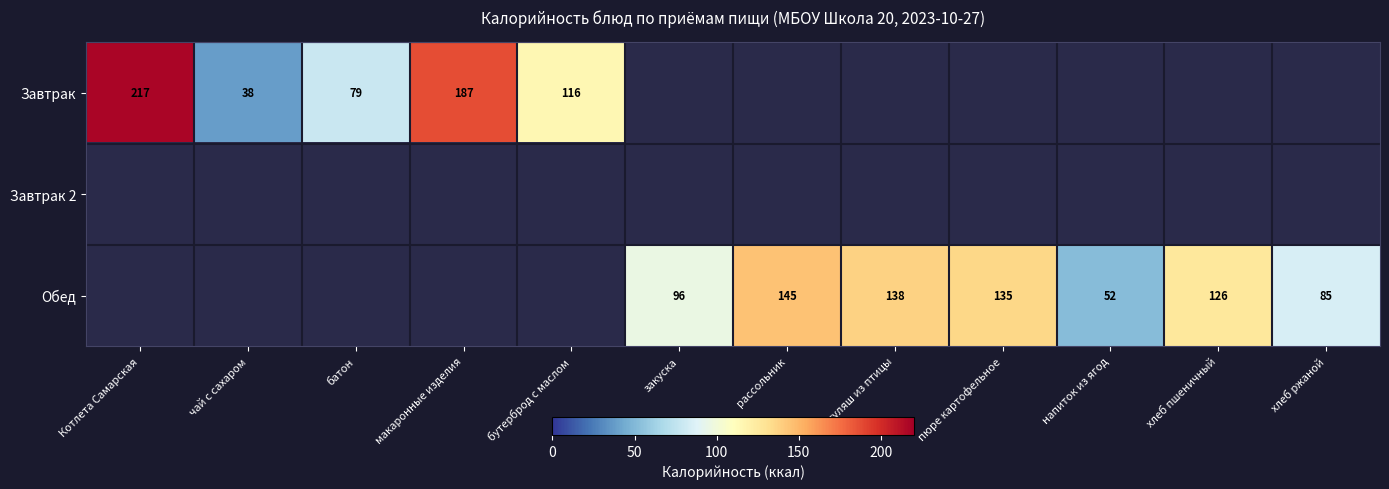

True or false: Завтрак has a value of 320 at макаронные изделия.

False